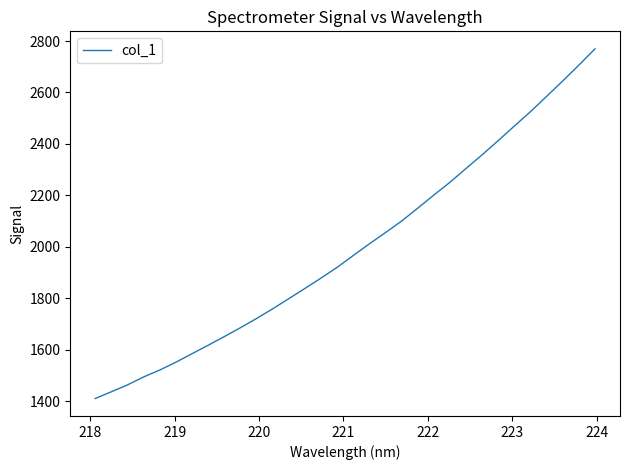

What is the greatest value displayed?

2769.8